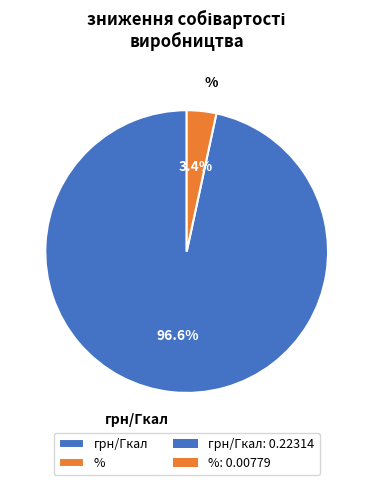

To the nearest percent, what is the average slice percentage?

50%